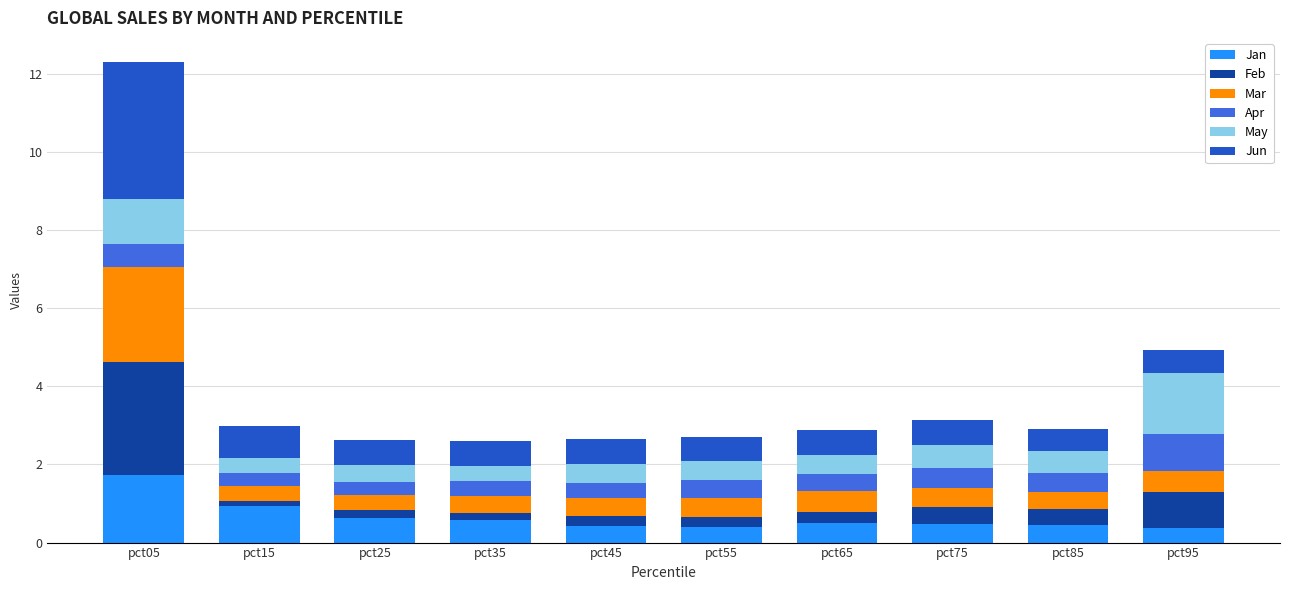

What is the highest value of the Jan series?

1.7